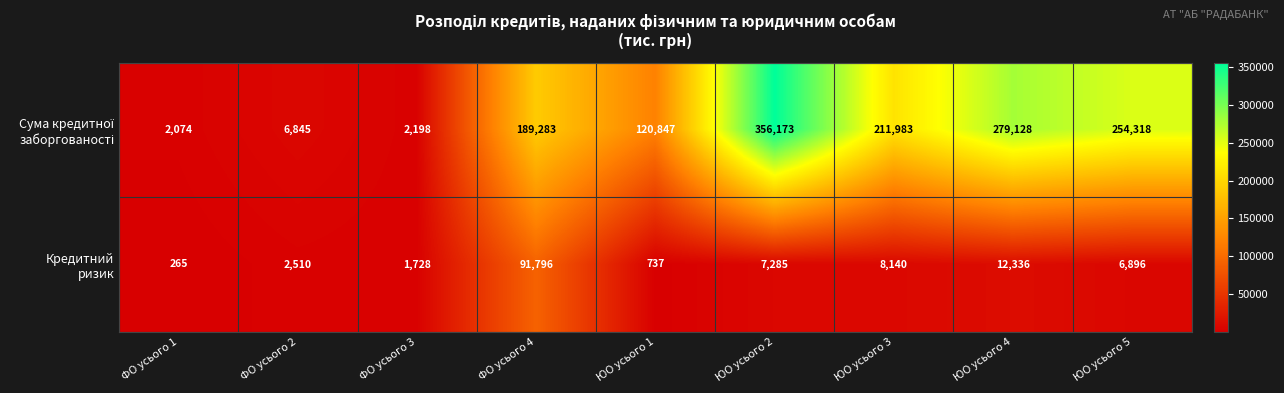

What is the total value across all series at ЮО усього 1?

121584